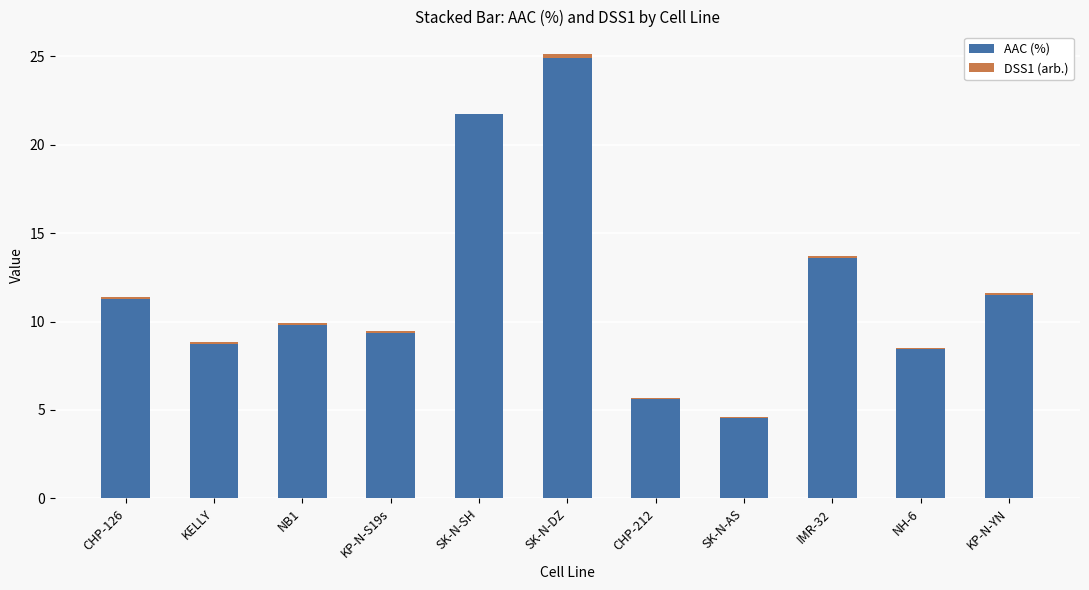

What is the sum of all AAC (%) values?

129.6